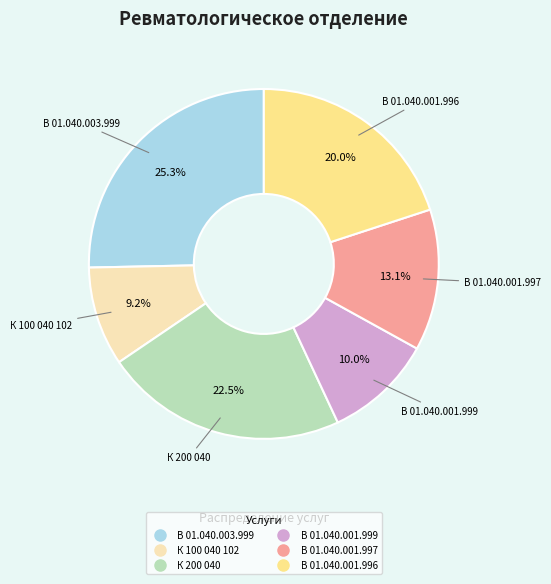

To the nearest percent, what is the average slice percentage?

17%